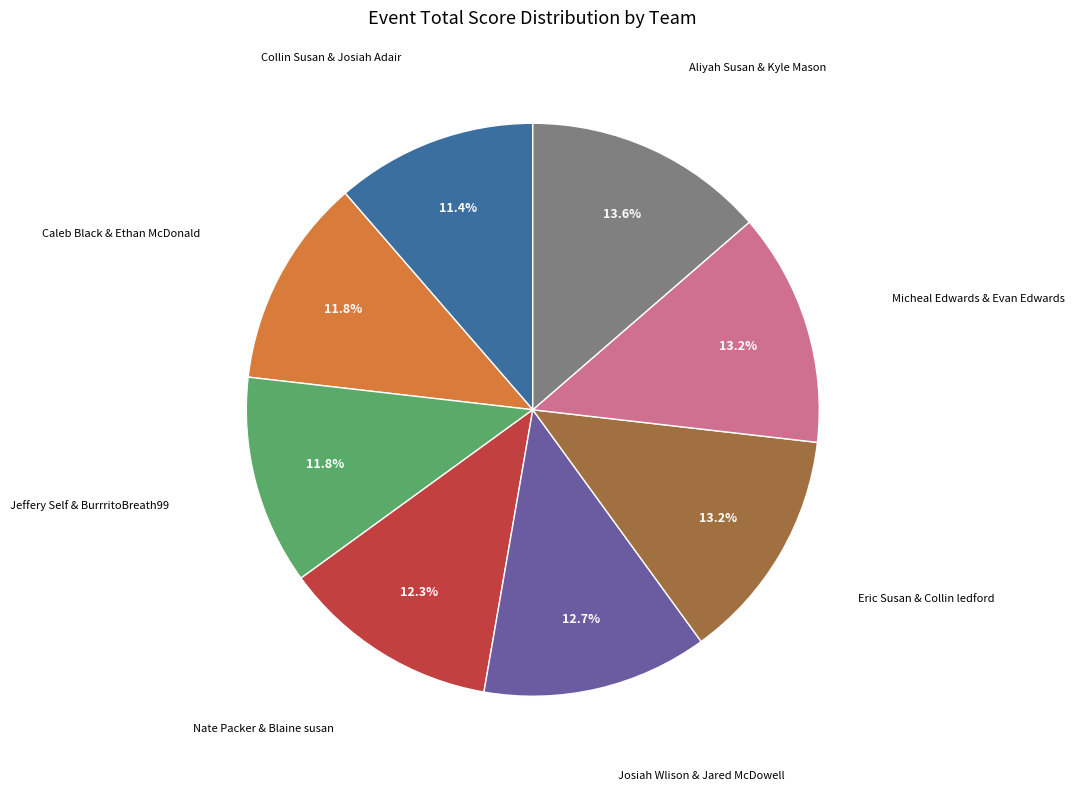

How many segments does this pie chart have?

8